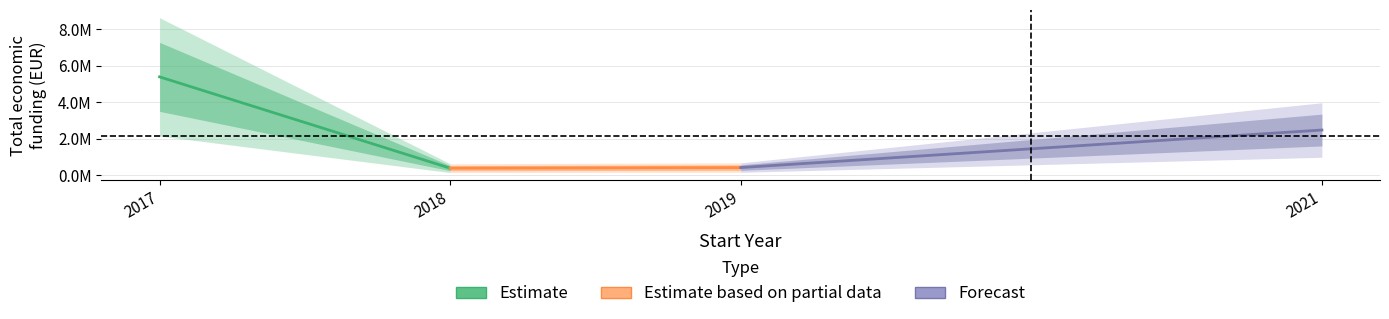

Is the value of Forecast at 2018 greater than the value of Estimate based on partial data at 2018?

Yes